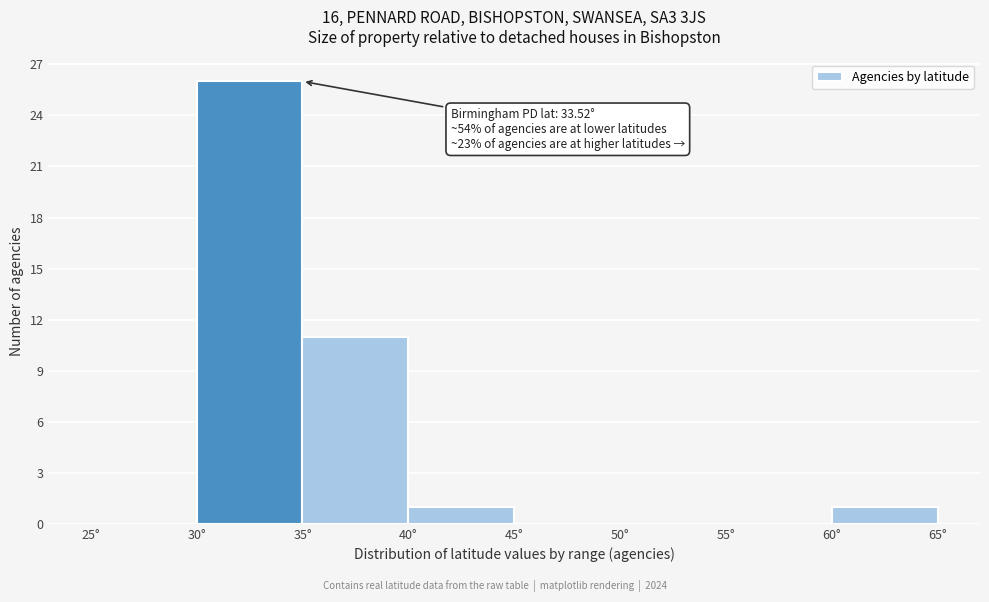

Which range on the x-axis has the tallest bar?

30 to 35